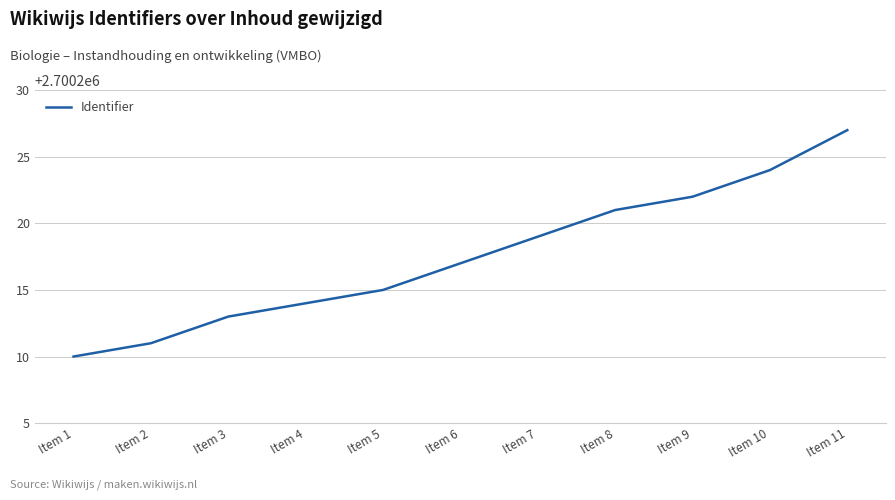

The chart shows a value of 4692906 at Item 6. True or false?

False